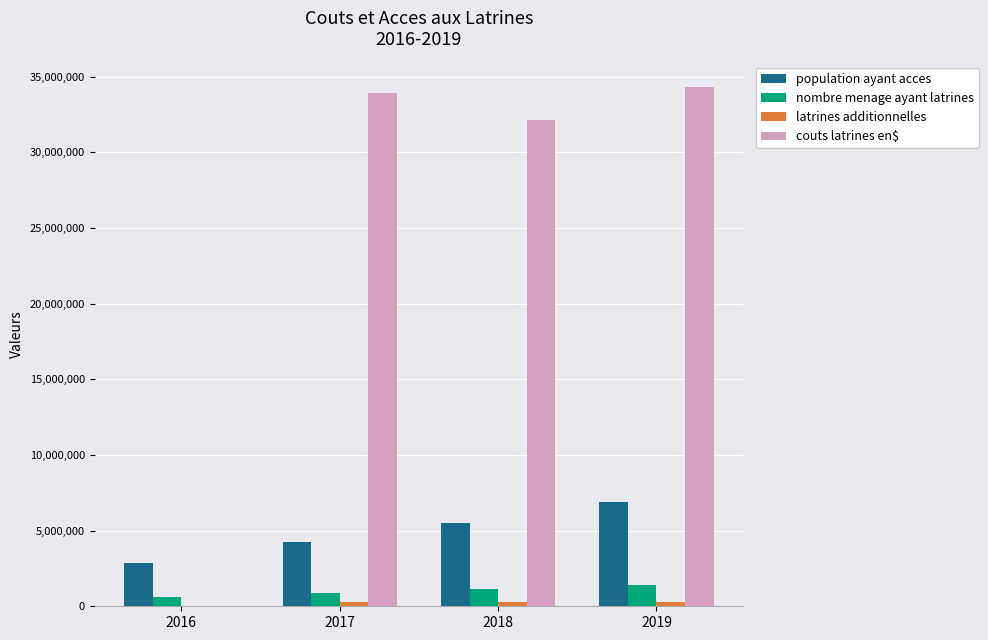

What is the maximum value for population ayant acces?

6919383.8